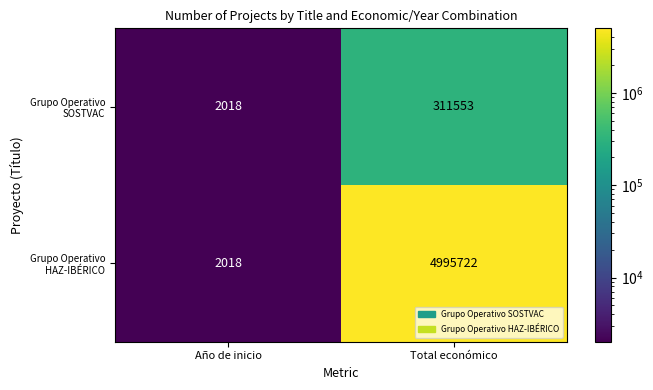

At which category does the chart reach its minimum across all series?

Año de inicio